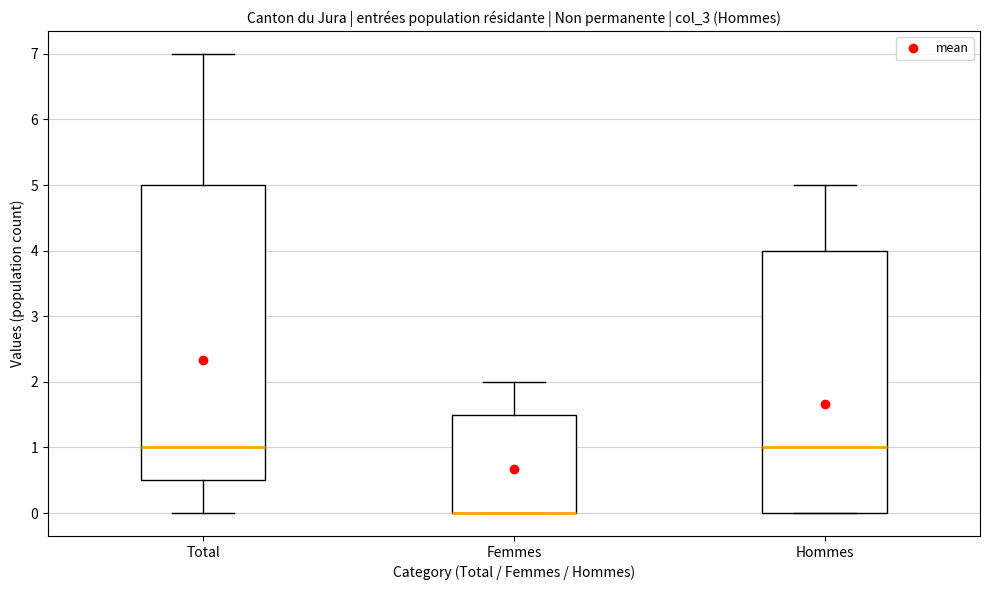

Reading left to right, read every box against the y-axis: the position of its median line, the range the box covers, and the ends of its whiskers. The values are not printed on the chart, so give them approximately, as read against the axis.

Total: median 1.0, box 0.5 to 5.0, whiskers 0.0 to 7.0
Femmes: median 0.0 (drawn on the box's lower edge), box 0.0 to 1.5, whiskers 0.0 to 2.0
Hommes: median 1.0, box 0.0 to 4.0, whiskers 0.0 to 5.0